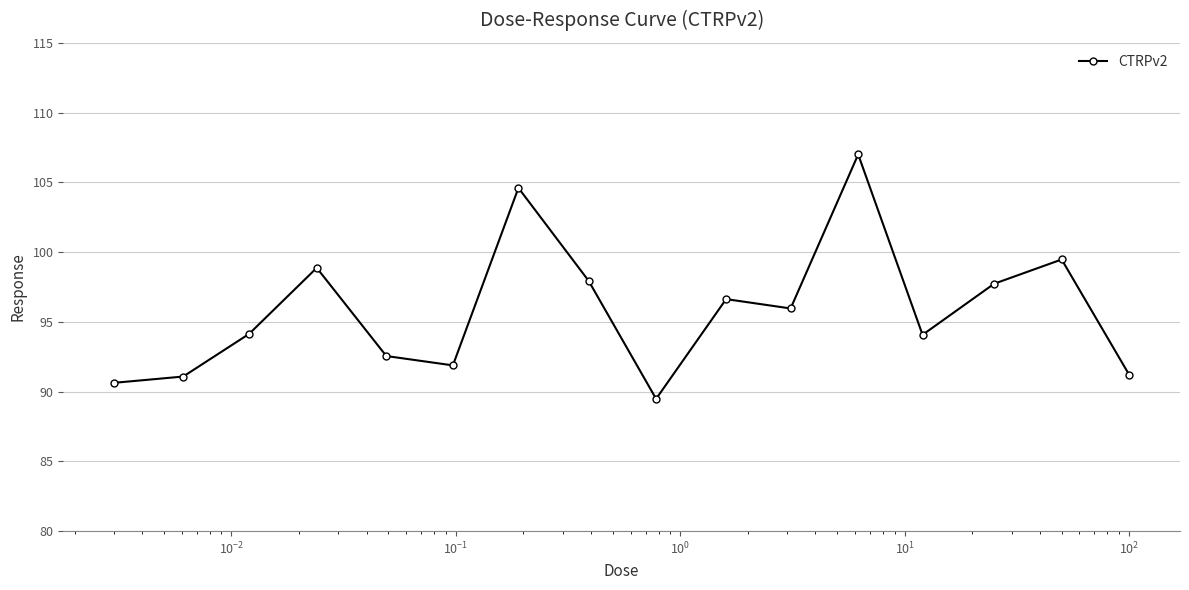

What is the sum of all values?

1533.2